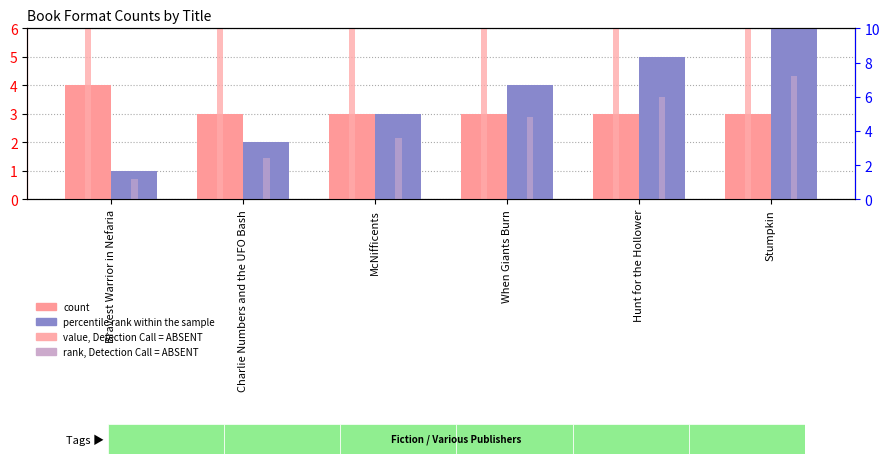

How many data points in count are above 3?

1